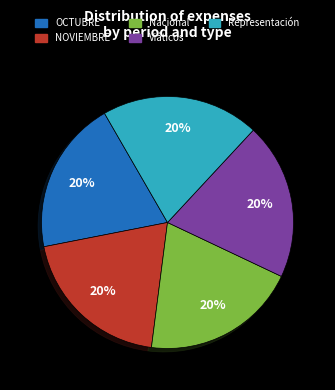

Is the sum of OCTUBRE and Viáticos greater than half?

No